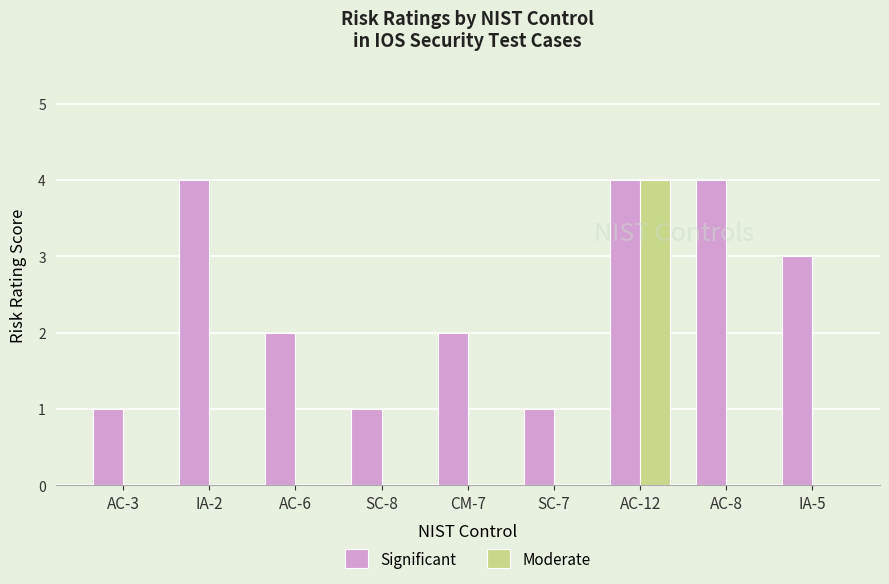

What is the maximum value shown in the chart?

4